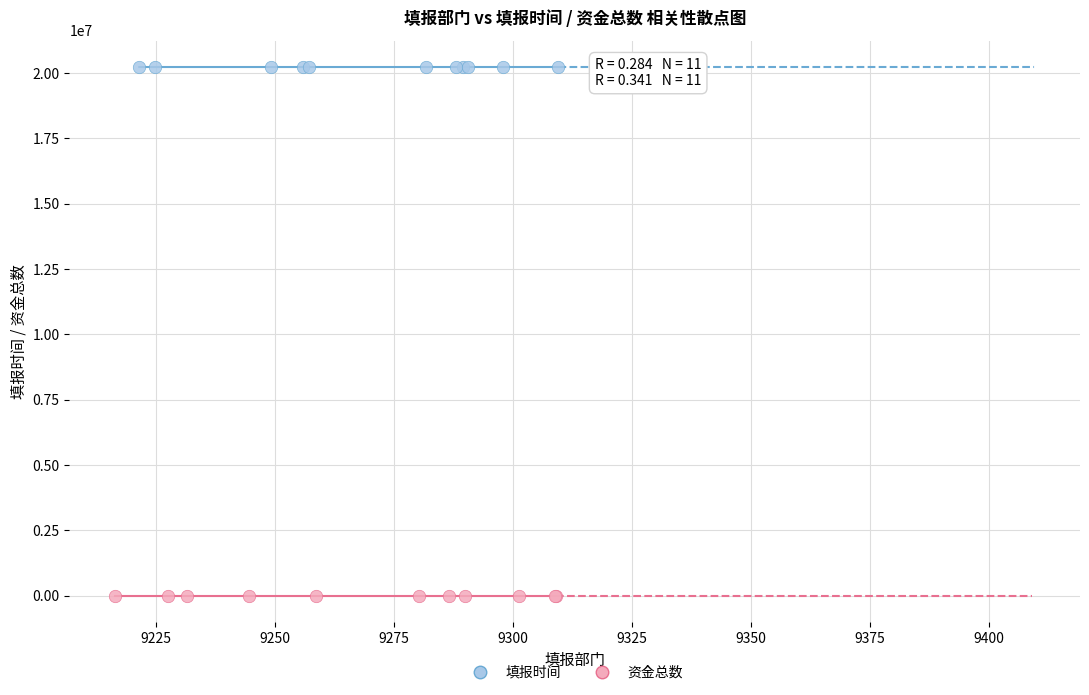

Which series contains the lowest Y value?

资金总数